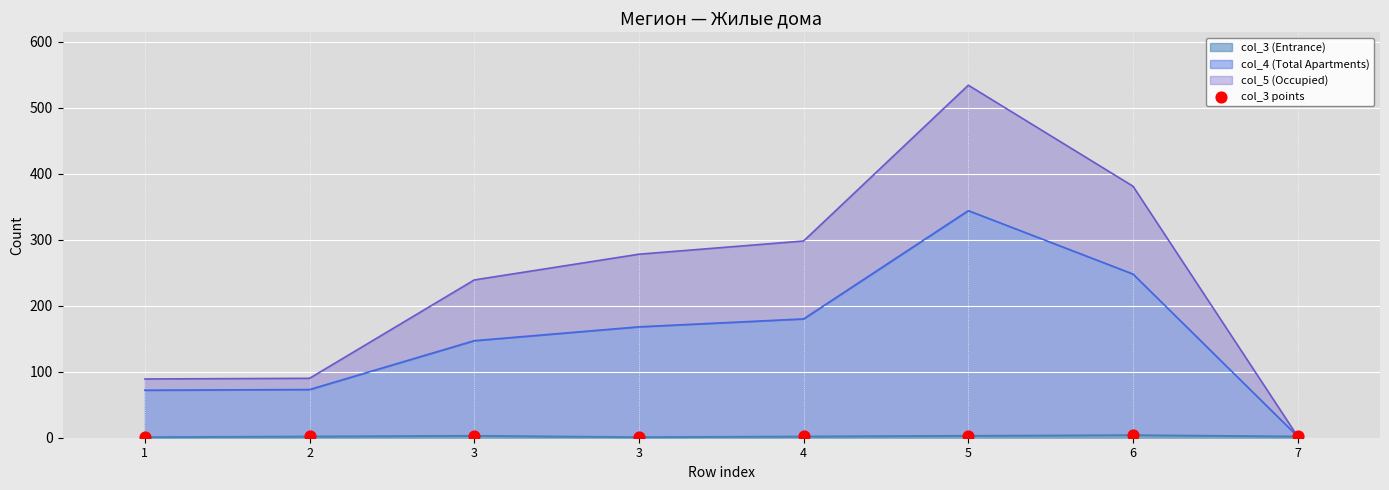

Approximately how many times larger is the value at 2 compared to 3?

2.0